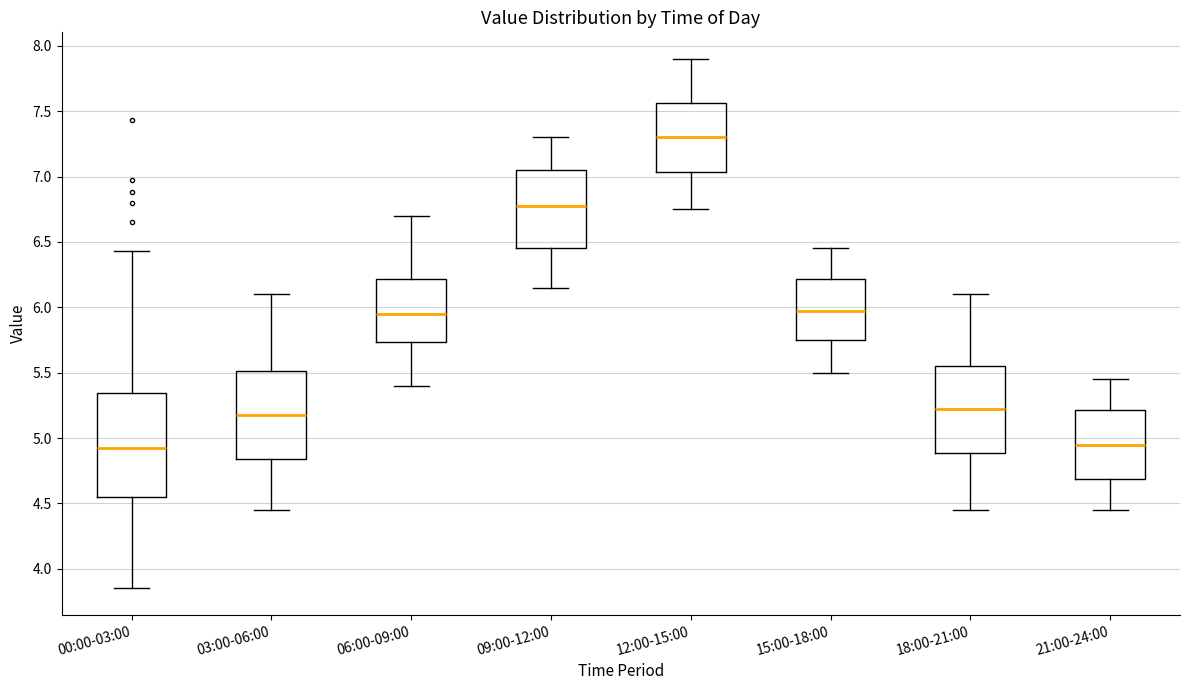

Comparing the boxes themselves (not the whiskers), which one is the tallest?

00:00-03:00